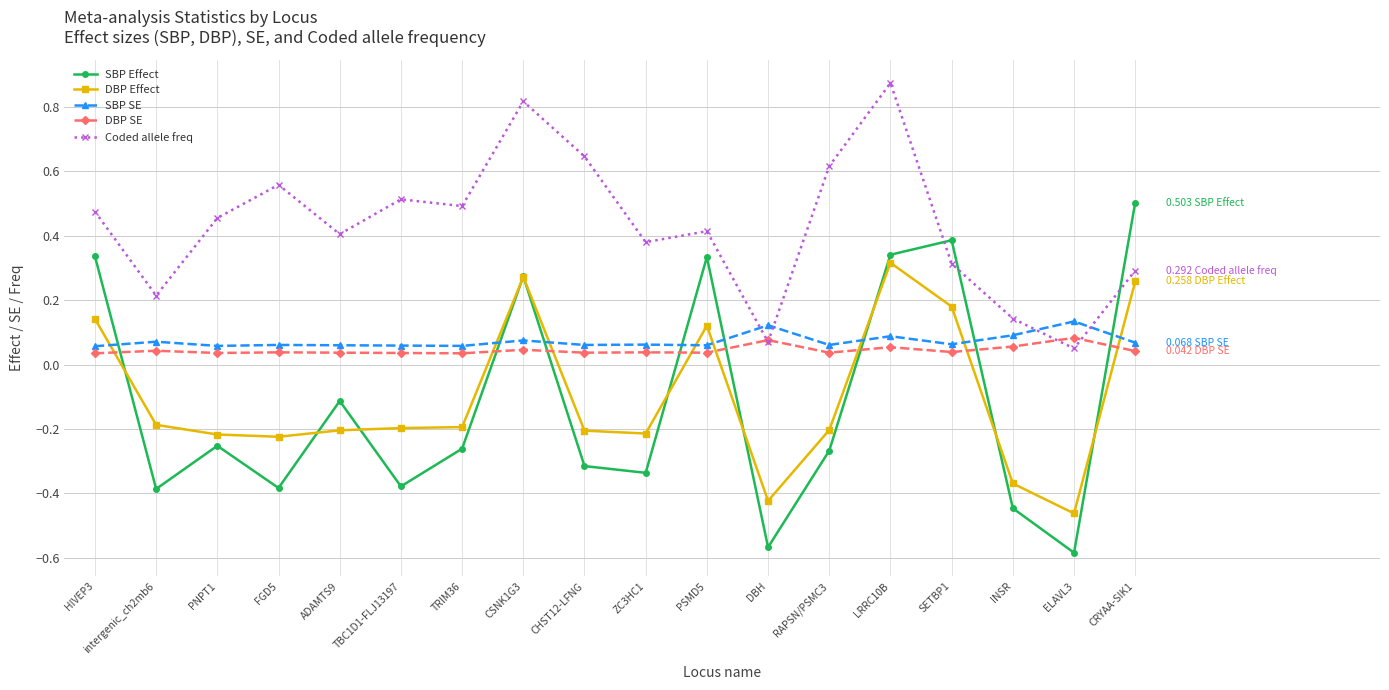

What is the average value of the DBP Effect series?

-0.1